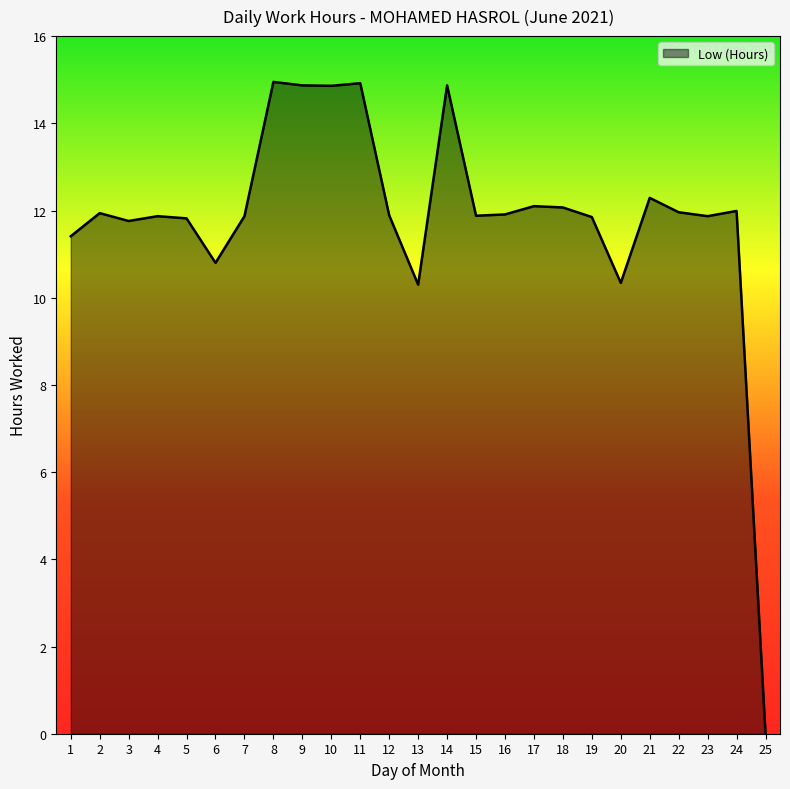

What value does the data have at 3?

11.8